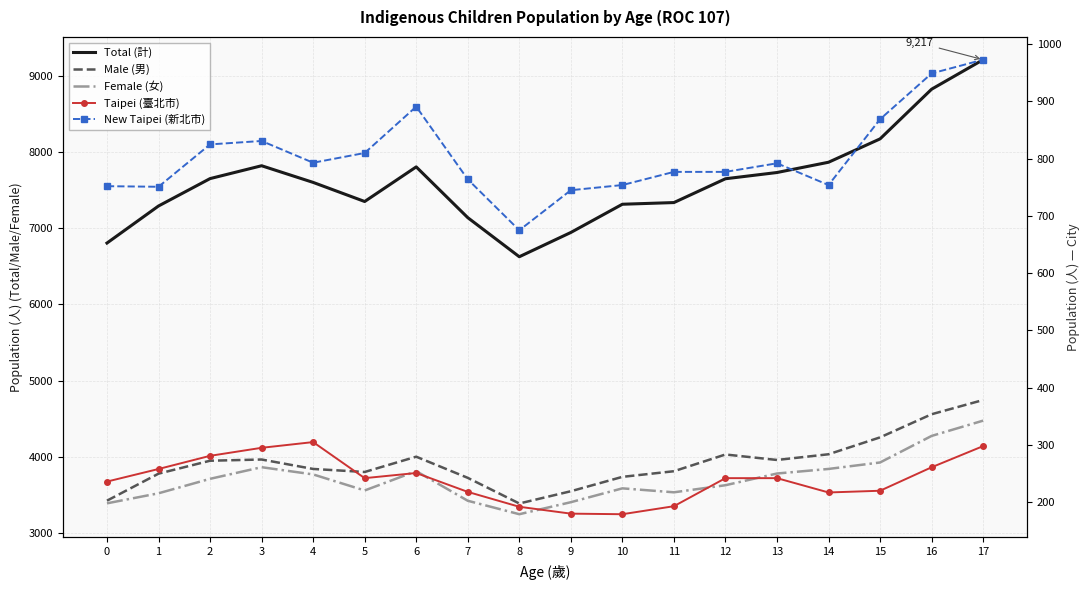

True or false: Female (女) has a value of 2153 at 8.

False